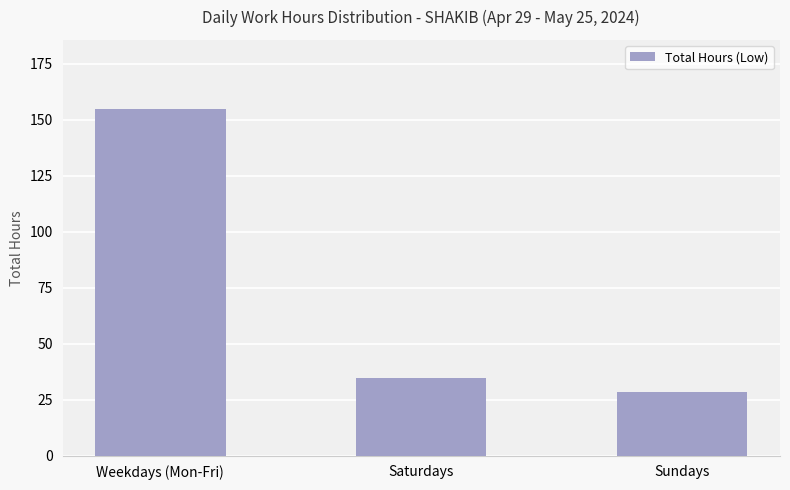

What is the average value?

72.5